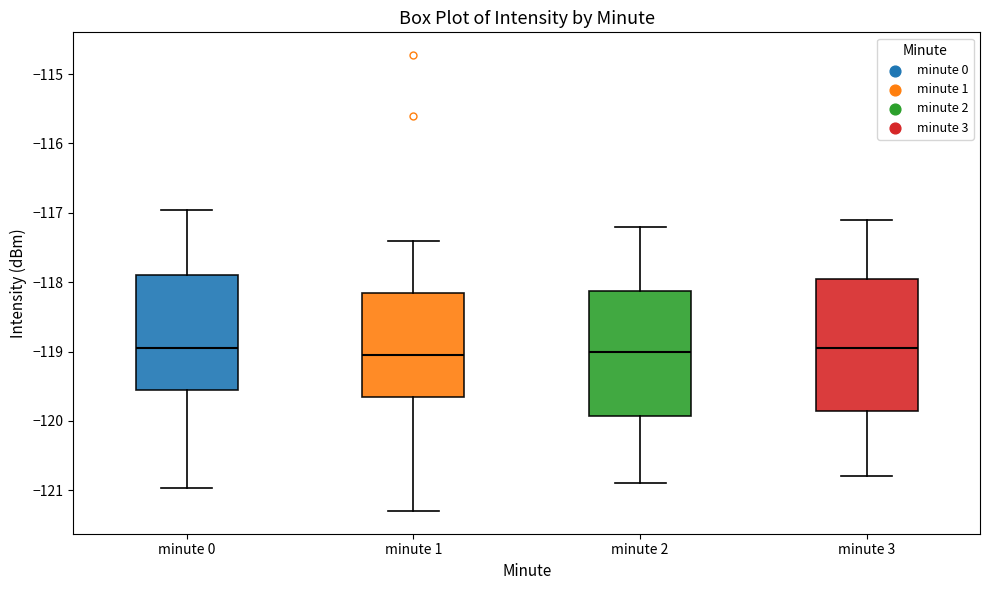

Reading left to right, read every box against the y-axis: the position of its median line, the range the box covers, and the ends of its whiskers. The values are not printed on the chart, so give them approximately, as read against the axis.

minute 0: median -119.0, box -119.6 to -117.9, whiskers -121.0 to -117.0
minute 1: median -119.0, box -119.7 to -118.1, whiskers -121.3 to -117.4
minute 2: median -119.0, box -119.9 to -118.1, whiskers -120.9 to -117.2
minute 3: median -118.9, box -119.8 to -117.9, whiskers -120.8 to -117.1